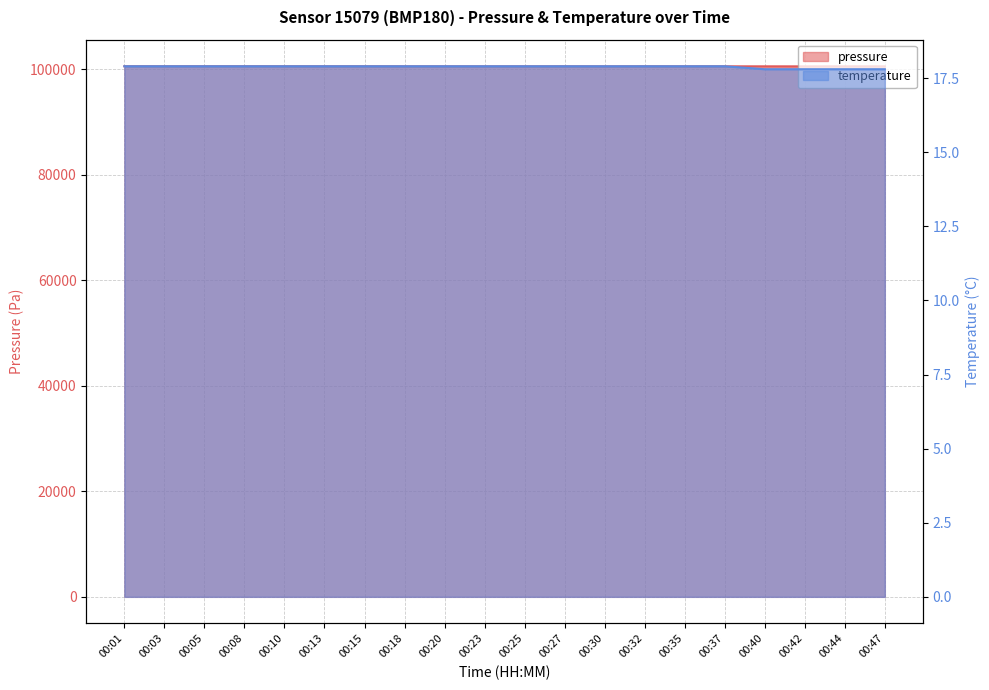

Reading left to right, list all the values displayed in this chart.

pressure: 00:01=100554.0	00:03=100551.0	00:05=100553.0	00:08=100556.0	00:10=100549.0	00:13=100546.0	00:15=100550.0	00:18=100541.0	00:20=100540.0	00:23=100533.0	00:25=100537.0	00:27=100543.0	00:30=100531.0	00:32=100544.0	00:35=100540.0	00:37=100545.0	00:40=100543.0	00:42=100537.0	00:44=100548.0	00:47=100541.0
temperature: 00:01=17.9	00:03=17.9	00:05=17.9	00:08=17.9	00:10=17.9	00:13=17.9	00:15=17.9	00:18=17.9	00:20=17.9	00:23=17.9	00:25=17.9	00:27=17.9	00:30=17.9	00:32=17.9	00:35=17.9	00:37=17.9	00:40=17.8	00:42=17.8	00:44=17.8	00:47=17.8